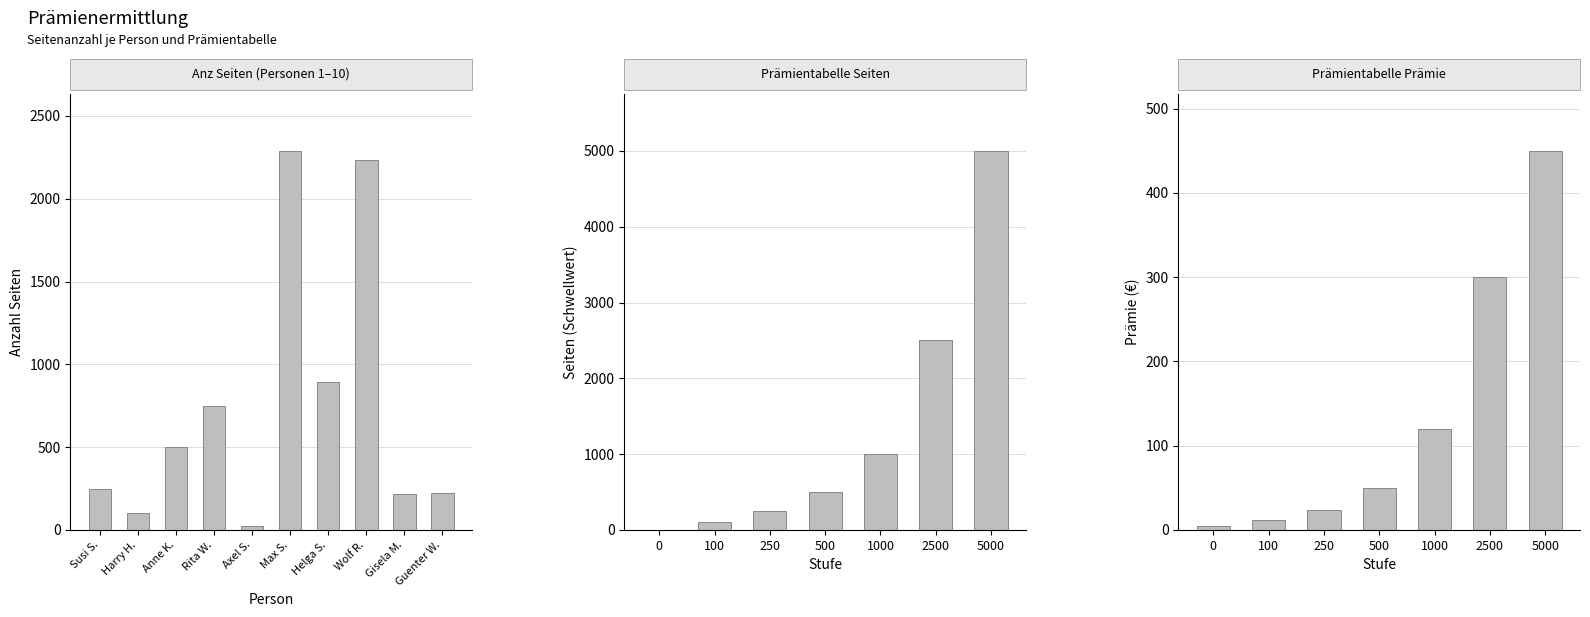

How many data points in Prämientabelle Prämie are above 50?

3